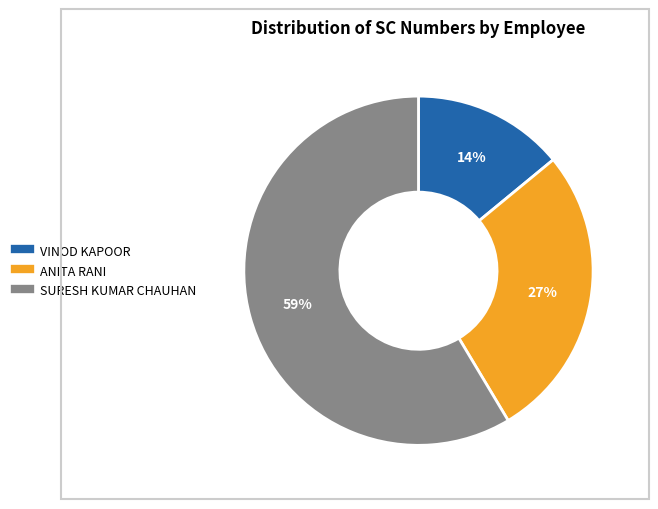

Does any single category account for the majority?

Yes